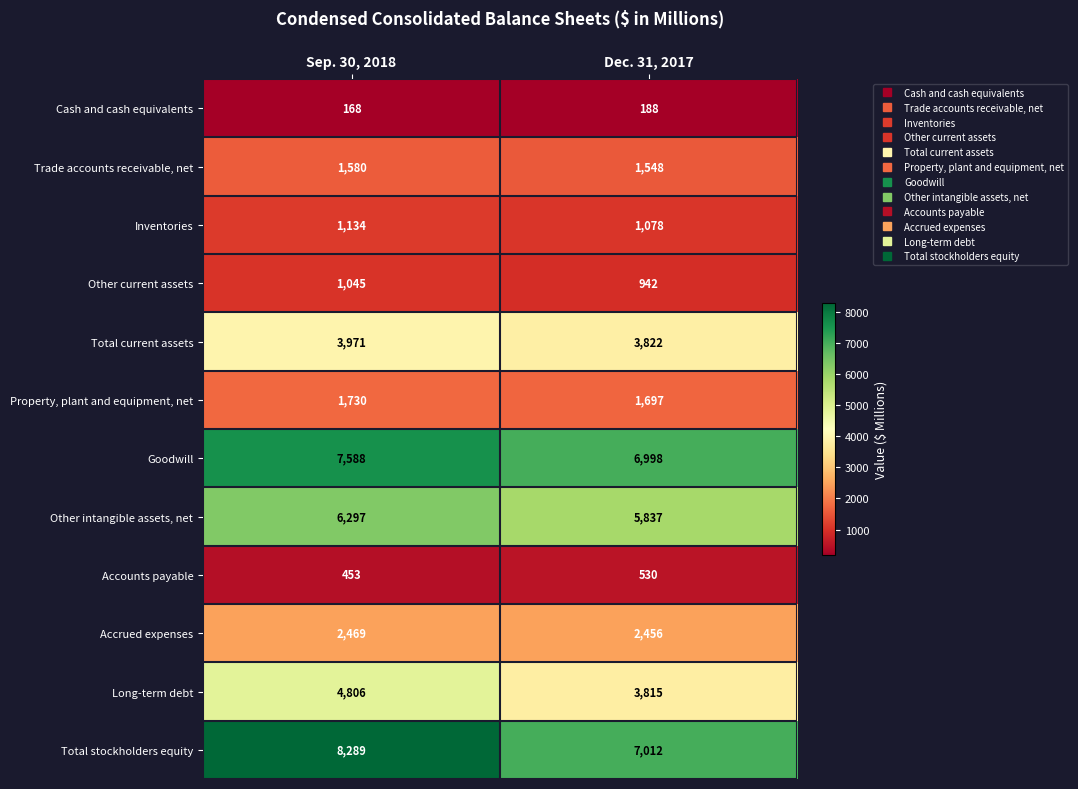

Reading left to right, what are all the values shown in this chart?

Cash and cash equivalents: 168	188
Trade accounts receivable, net: 1580	1548
Inventories: 1134	1078
Other current assets: 1045	942
Total current assets: 3971	3822
Property, plant and equipment, net: 1730	1697
Goodwill: 7588	6998
Other intangible assets, net: 6297	5837
Accounts payable: 453	530
Accrued expenses: 2469	2456
Long-term debt: 4806	3815
Total stockholders equity: 8289	7012